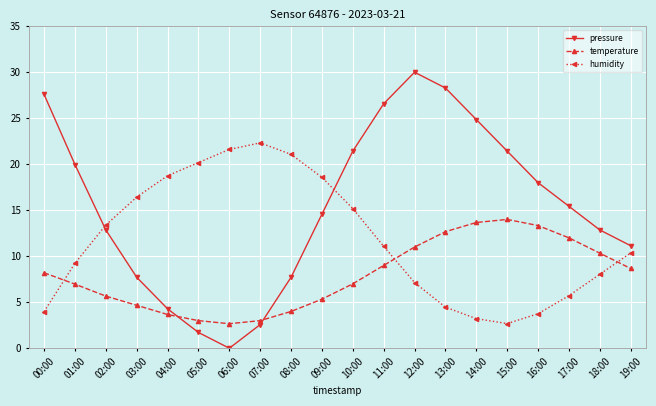

Read the pressure value at 15:00.

21.4